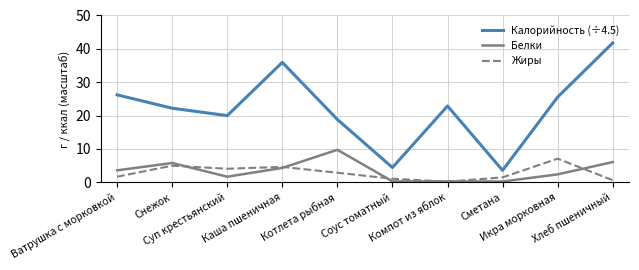

At which label does Калорийность (÷4.5) reach its minimum?

Сметана